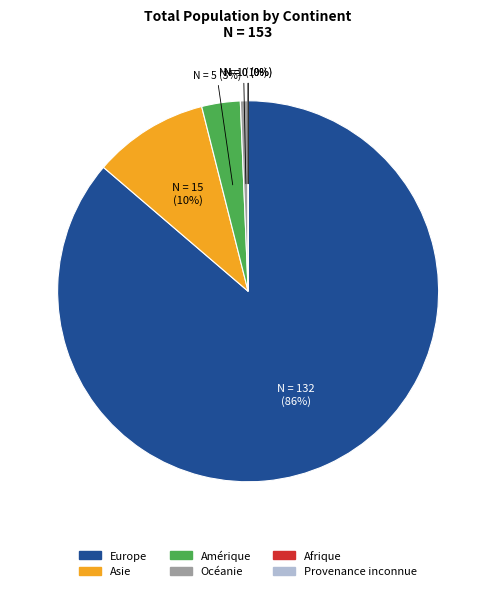

Combined, do Amérique and Europe account for over 50%?

Yes